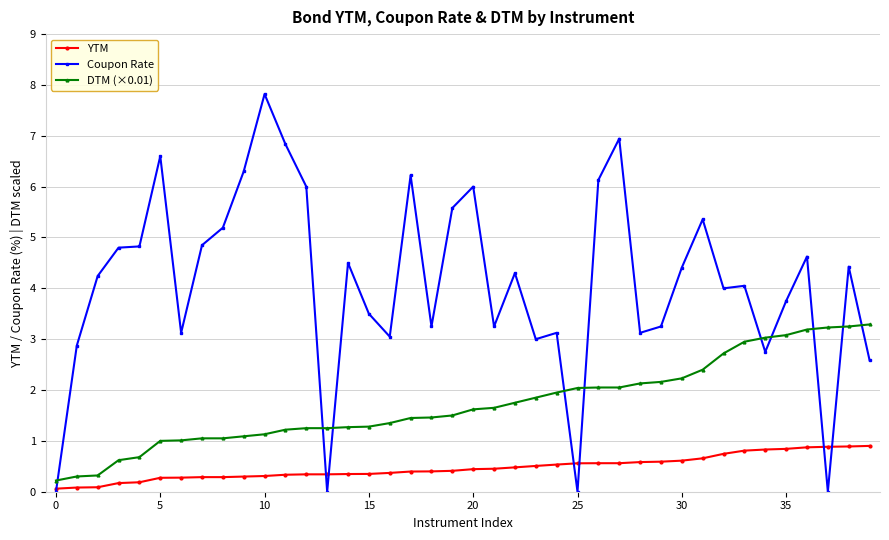

What is the maximum value for YTM?

0.9